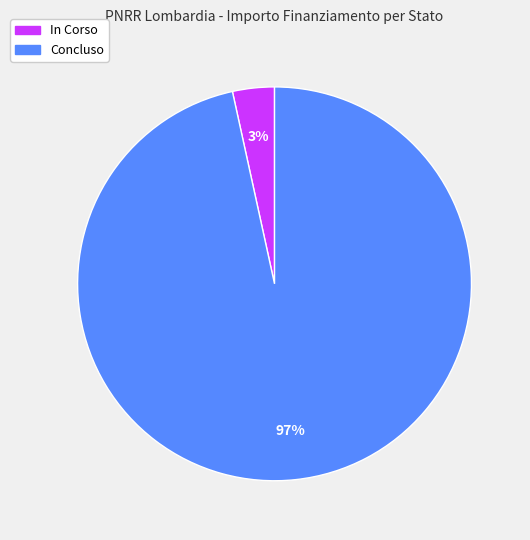

Rank the categories by value from lowest to highest.

In Corso, Concluso